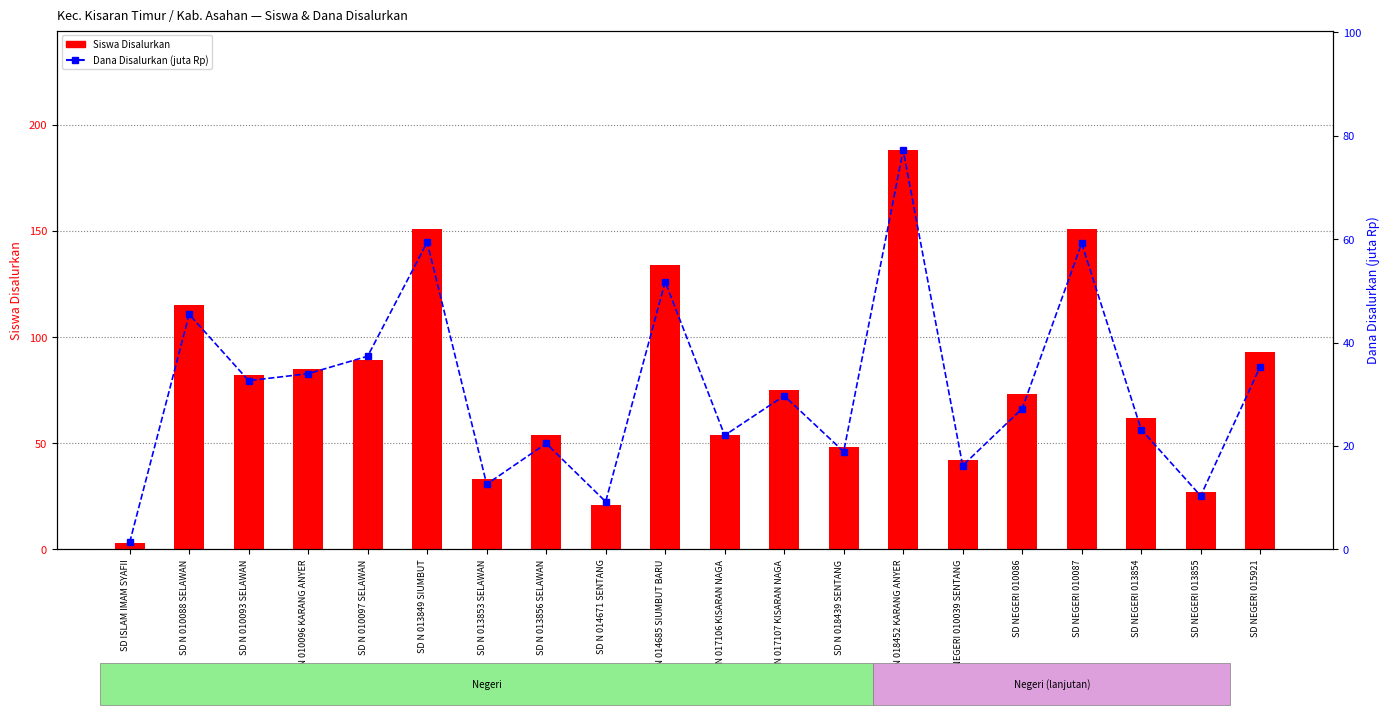

Which category has the highest value in the Siswa Disalurkan series?

SD N 018452 KARANG ANYER